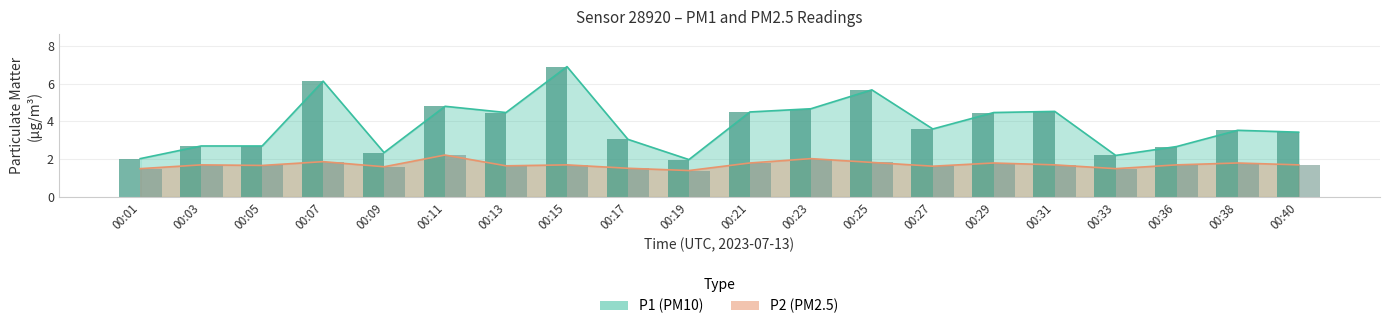

The value of P1 at 00:40 is 3.4. True or false?

True